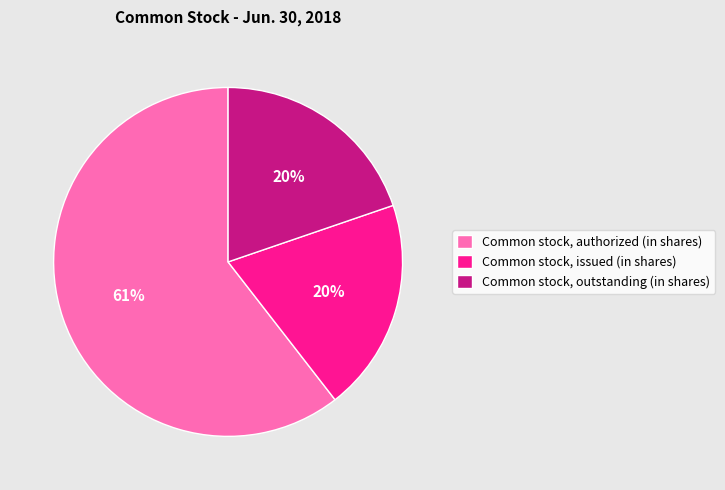

To the nearest percent, what is the combined percentage of Common stock, authorized (in shares) and Common stock, issued (in shares)?

80%